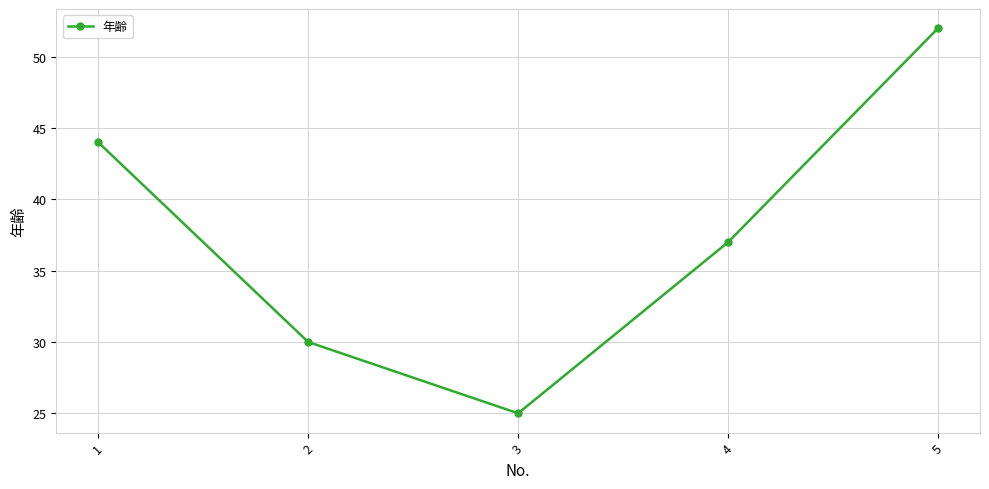

What is the average value?

38